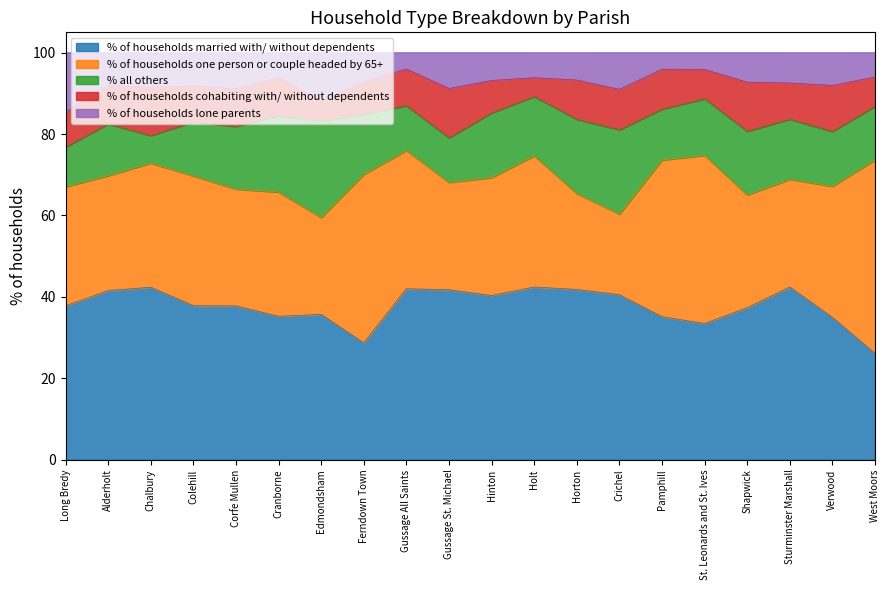

Which series changed the most between Alderholt and Gussage St. Michael?

% of households cohabiting with/ without dependents